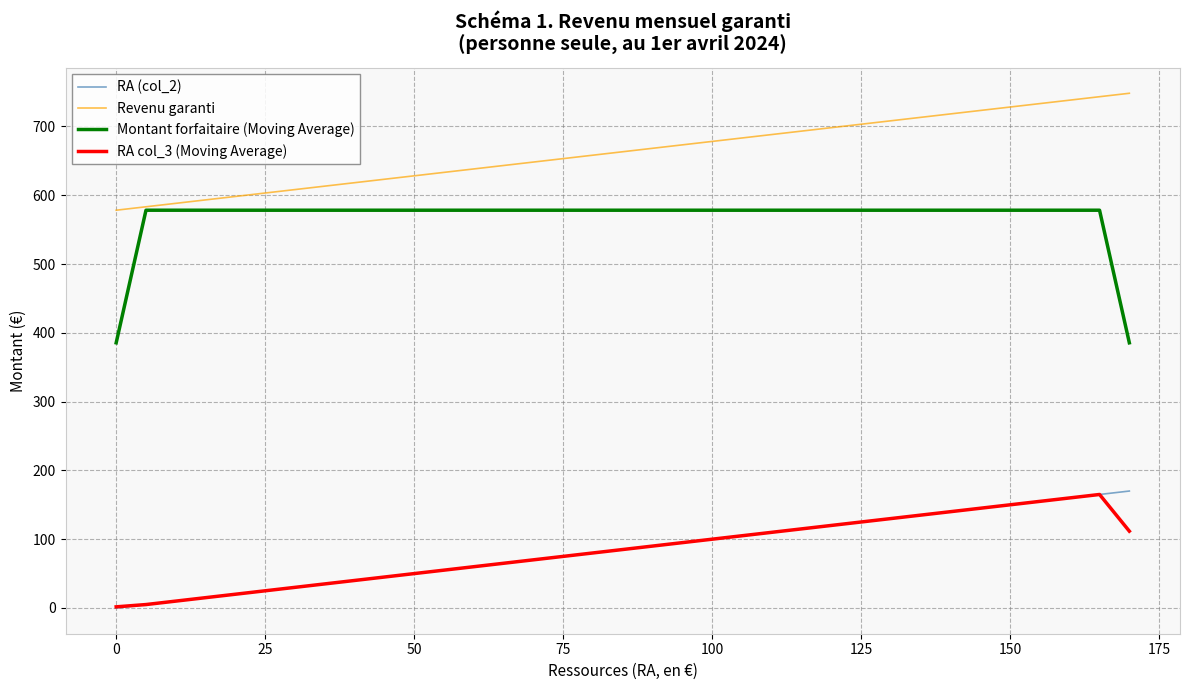

What is the maximum value for RA col_3 (Moving Average)?

165.0